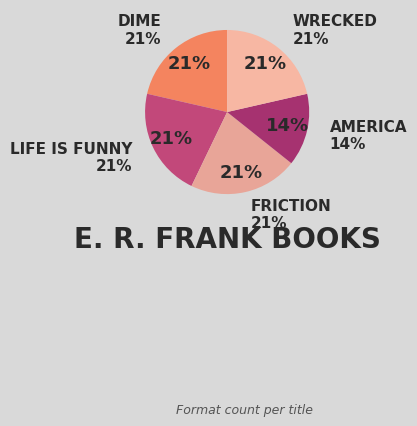

The Friction slice represents 21% of the pie. True or false?

True